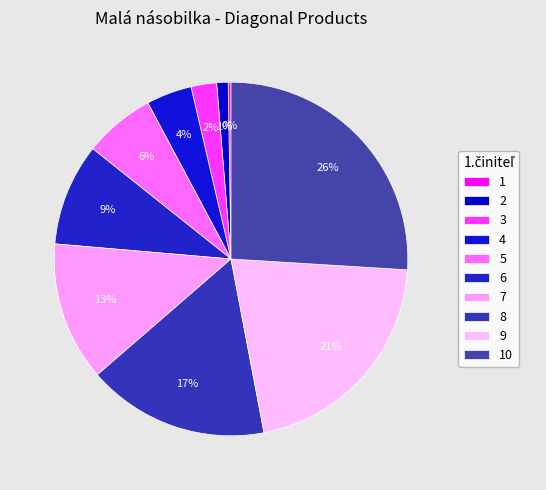

Is it true that 1 is 1% of the pie?

False